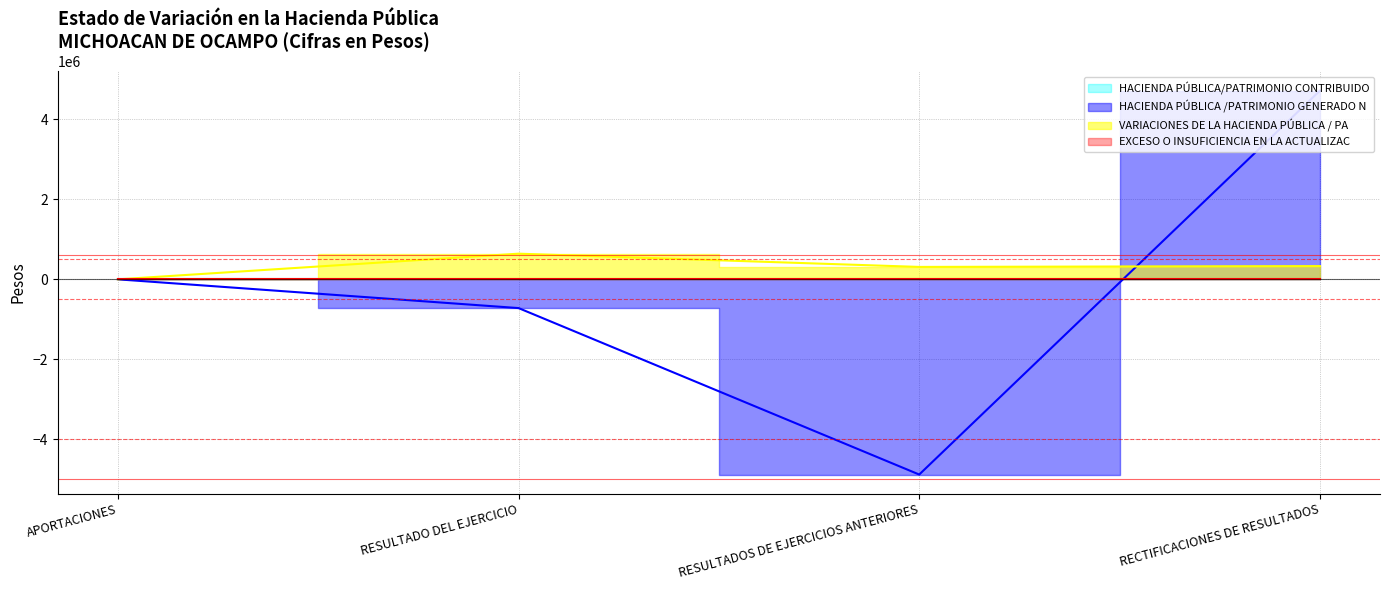

At which label does HACIENDA PÚBLICA /PATRIMONIO GENERADO N first exceed 0?

RECTIFICACIONES DE RESULTADOS